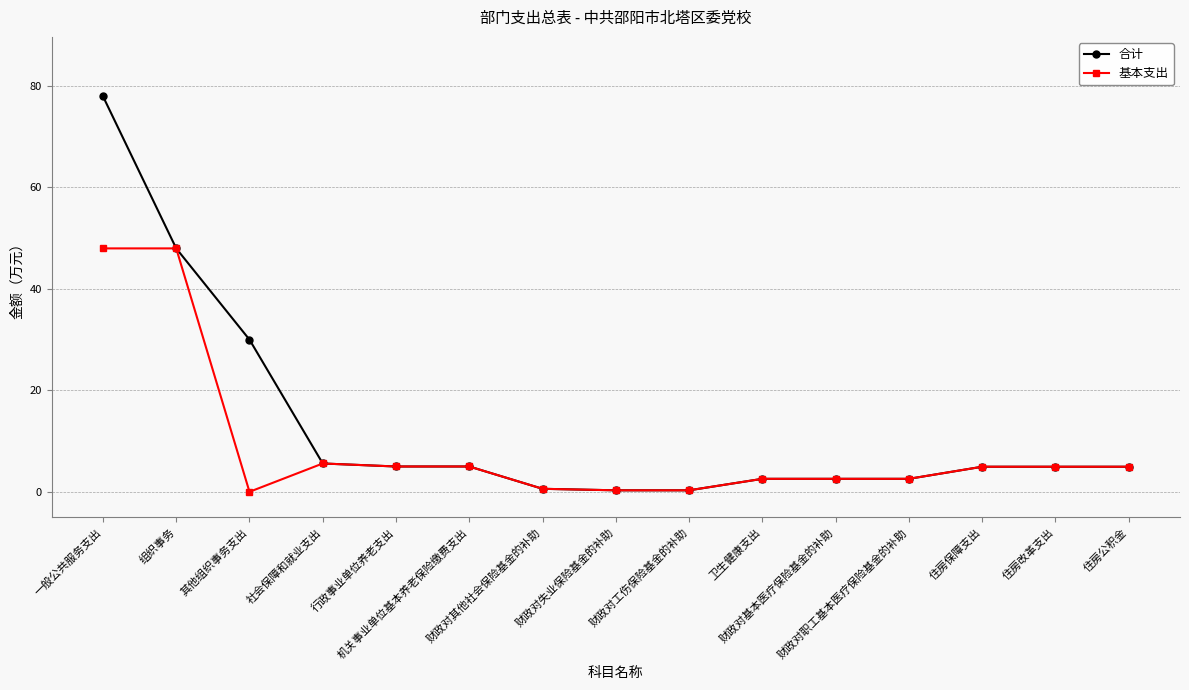

How many lines are shown in the chart?

2